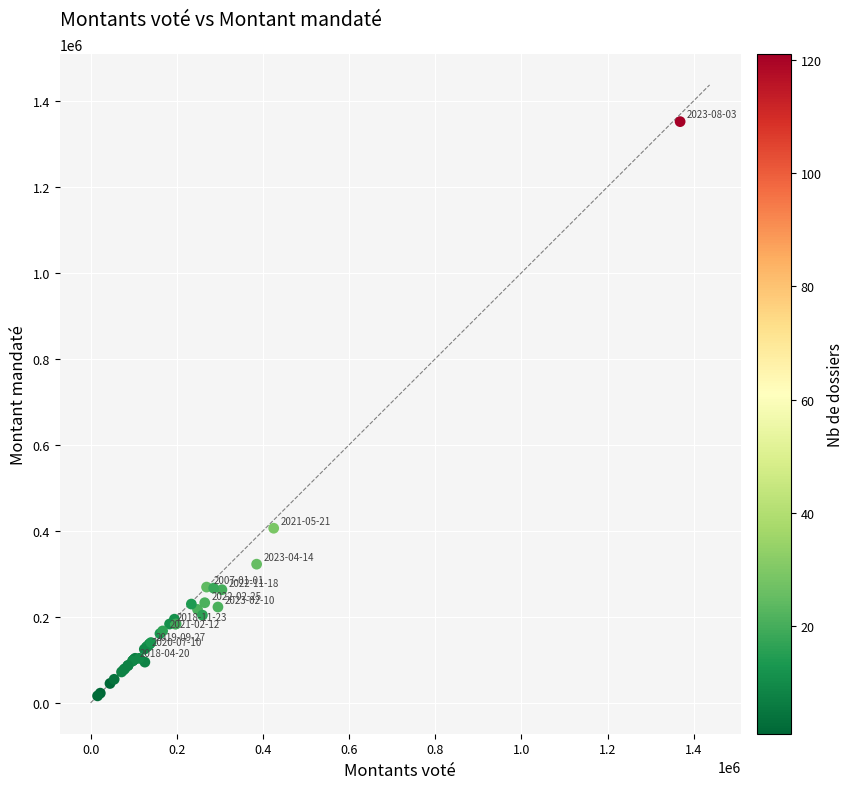

What Y value in the scatter plot is closest to 683864?

406024.1